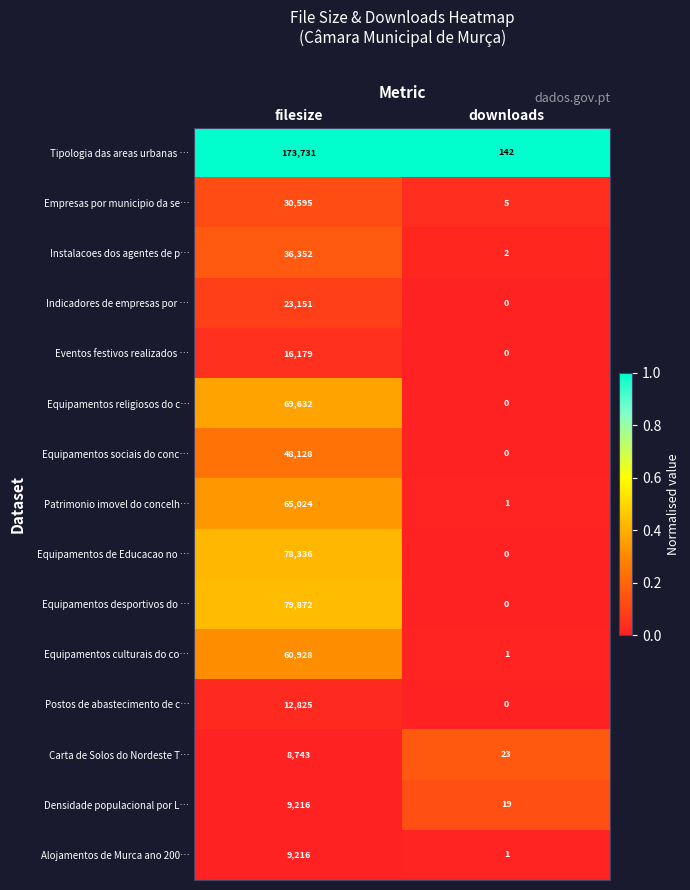

How many distinct data groups are displayed?

15